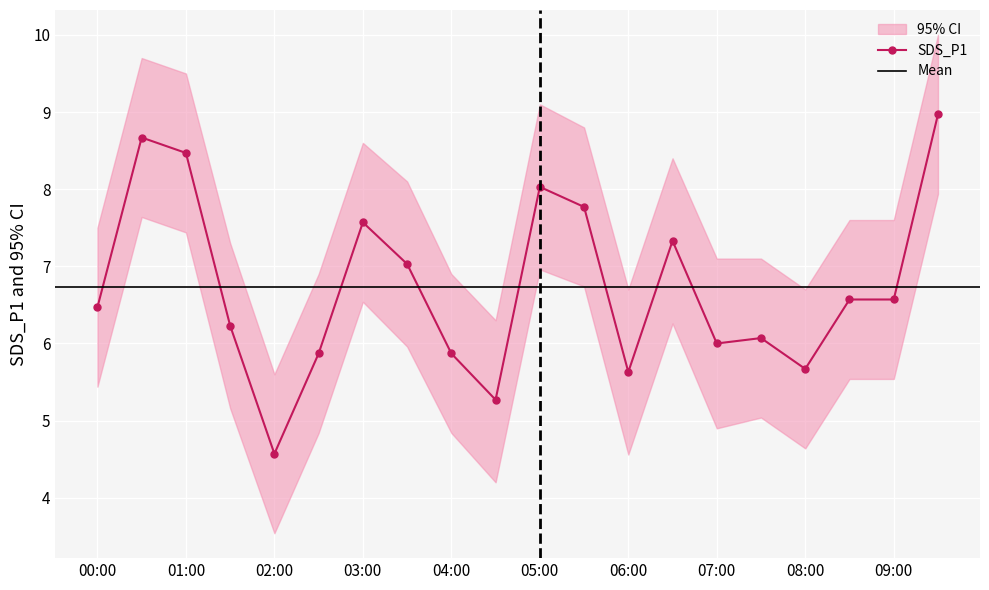

Which has a higher value, 02:30 or 03:00?

03:00